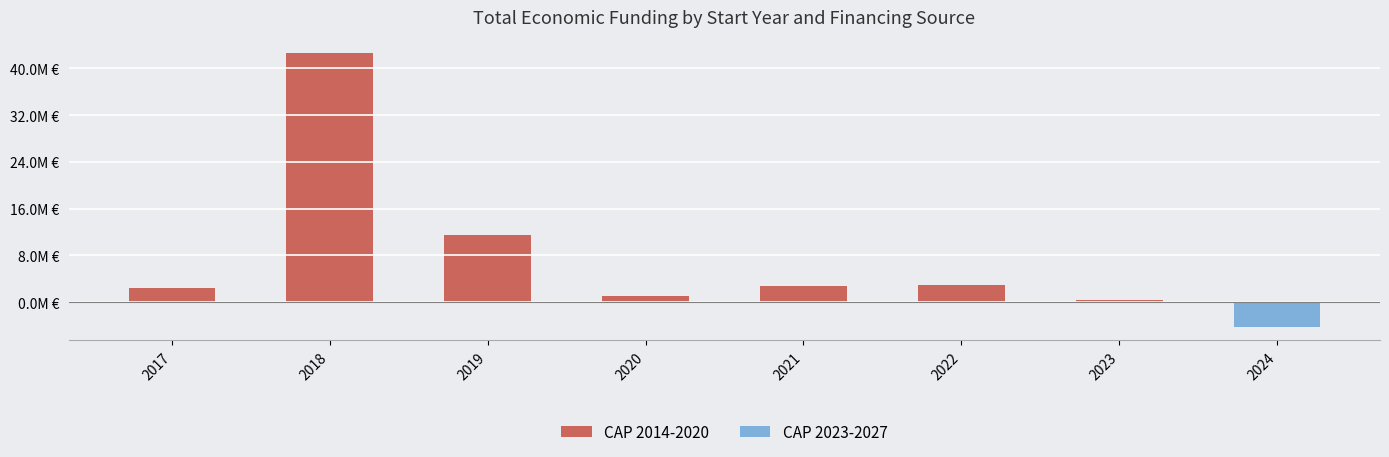

Between 2018 and 2023, which series saw the biggest shift?

CAP 2014-2020